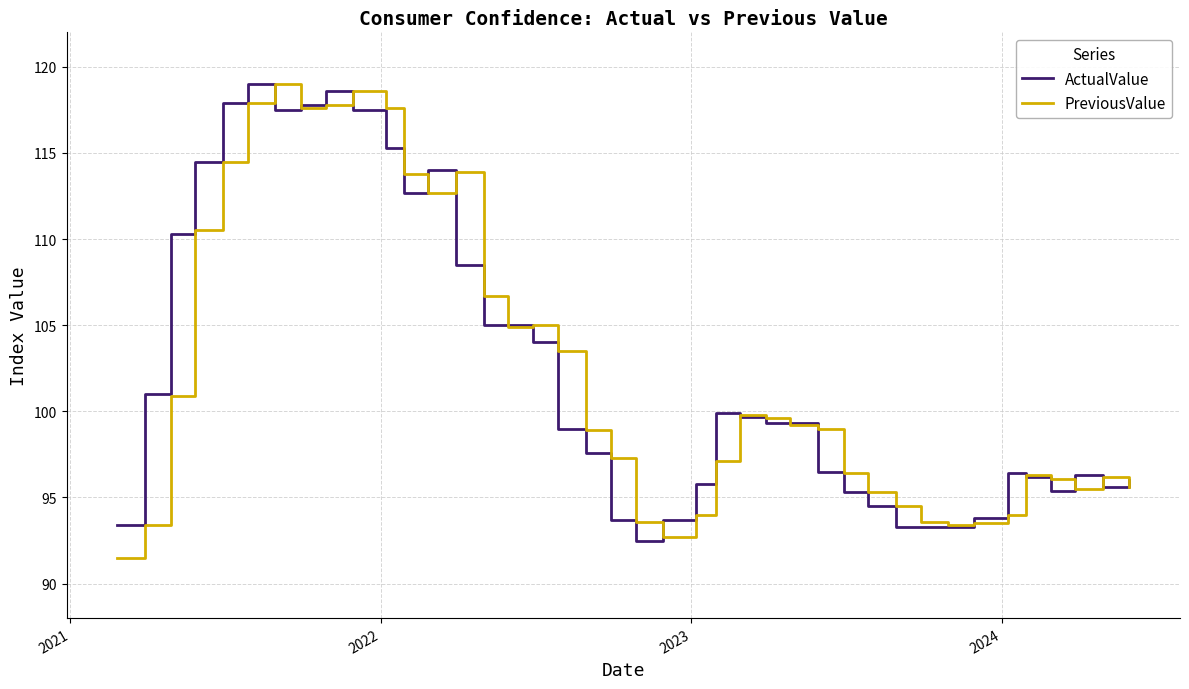

What is the greatest value displayed?

119.0